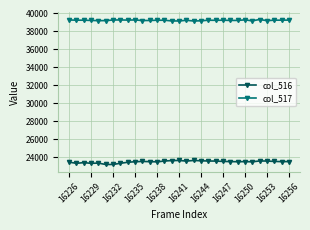

What is the minimum value for col_516?

23162